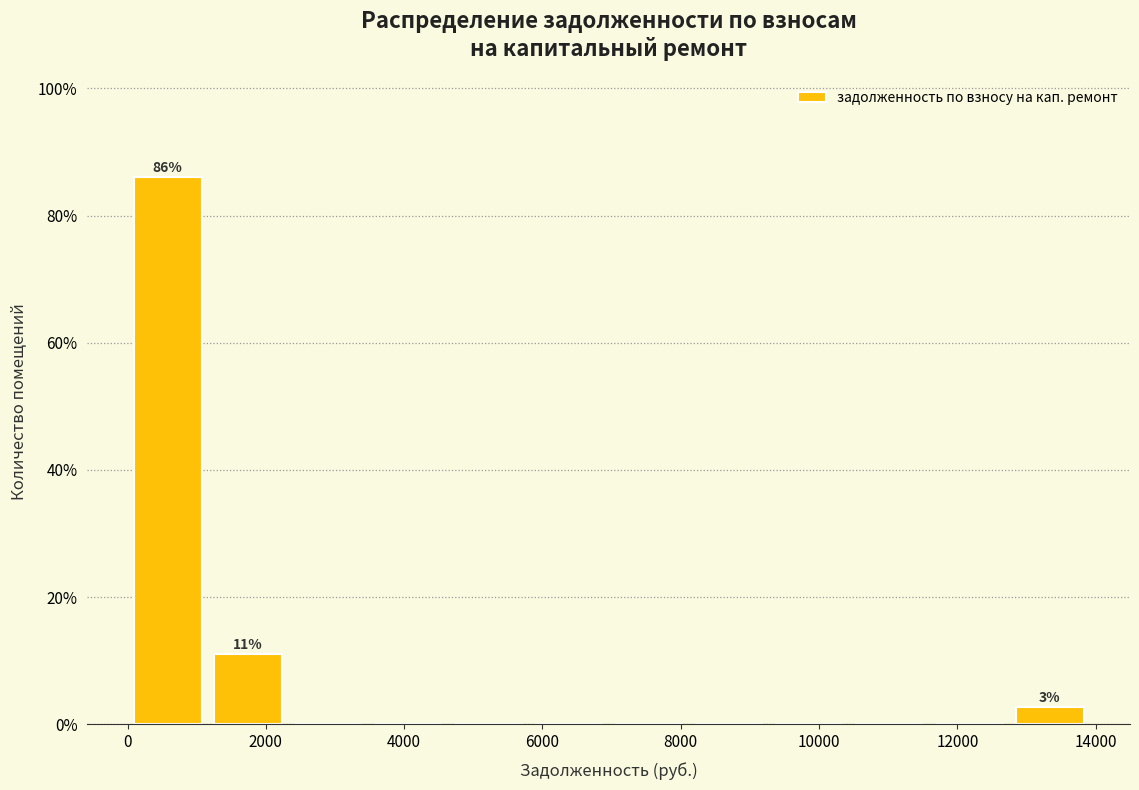

Which range on the x-axis has the tallest bar?

0 to 1200